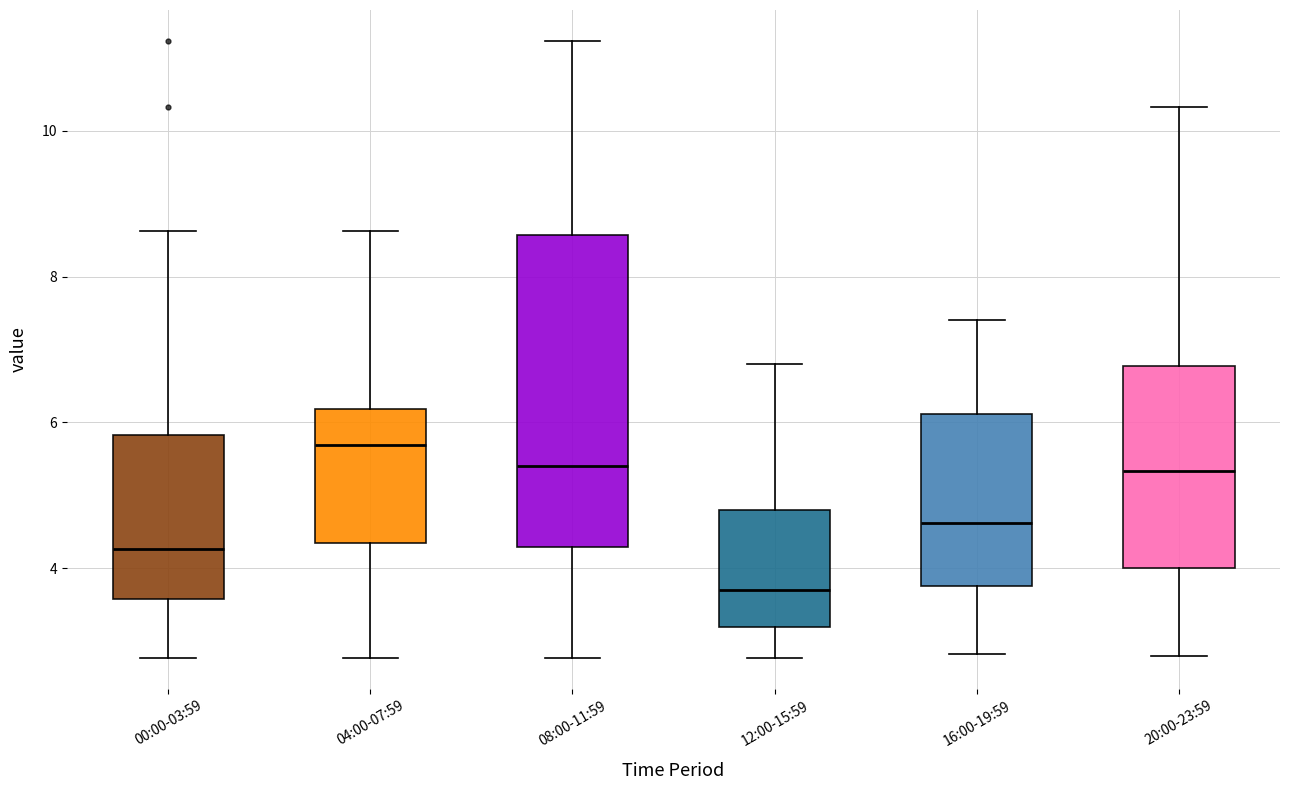

Reading left to right, transcribe this box plot: for each box, give where its median line is, the range the box spans, and where its two whiskers end, as read against the y-axis. The values are not printed on the chart, so give them approximately, as read against the axis.

00:00-03:59: median 4.2, box 3.6 to 5.8, whiskers 2.8 to 8.6
04:00-07:59: median 5.6, box 4.4 to 6.2, whiskers 2.8 to 8.6
08:00-11:59: median 5.4, box 4.2 to 8.6, whiskers 2.8 to 11.2
12:00-15:59: median 3.8, box 3.2 to 4.8, whiskers 2.8 to 6.8
16:00-19:59: median 4.6, box 3.8 to 6.2, whiskers 2.8 to 7.4
20:00-23:59: median 5.4, box 4.0 to 6.8, whiskers 2.8 to 10.4